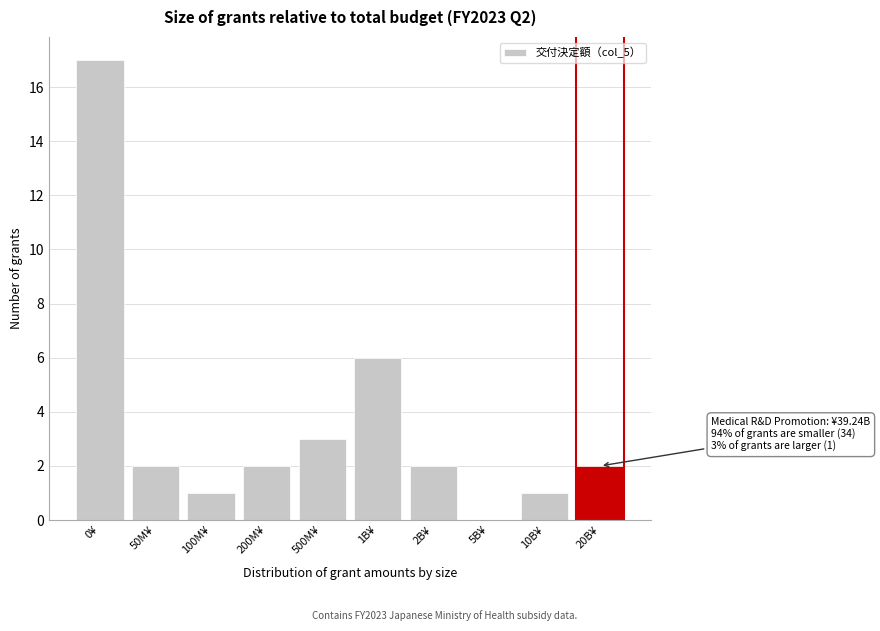

Reading left to right, list all the values displayed in this chart.

0¥=17	50M¥=2	100M¥=1	200M¥=2	500M¥=3	1B¥=6	2B¥=2	5B¥=0	10B¥=1	20B¥=2